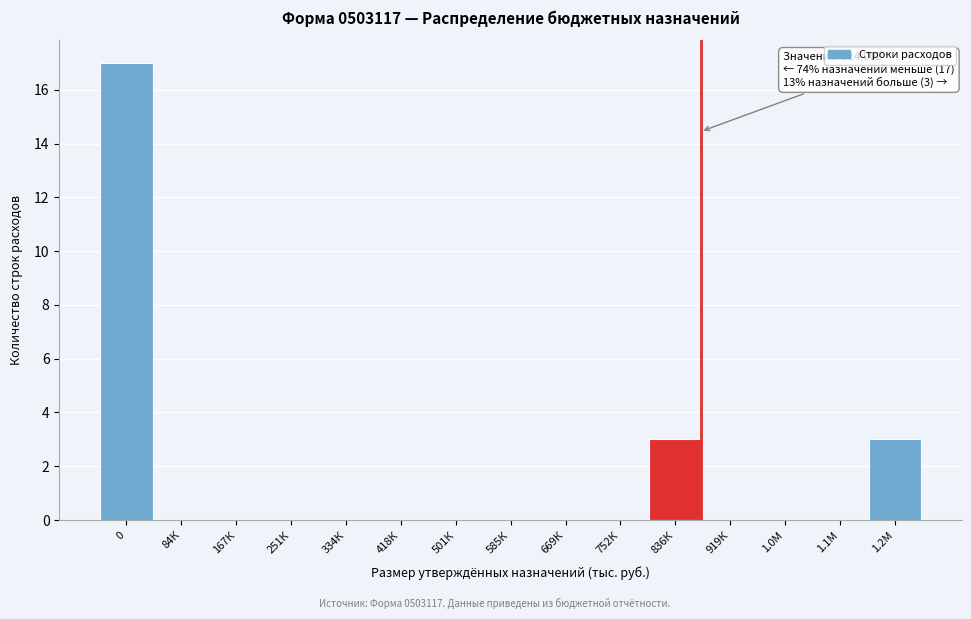

Reading left to right, list all the values displayed in this chart.

0=17	84К=0	167К=0	251К=0	334К=0	418К=0	501К=0	585К=0	669К=0	752К=0	836К=3	919К=0	1.0М=0	1.1М=0	1.2М=3